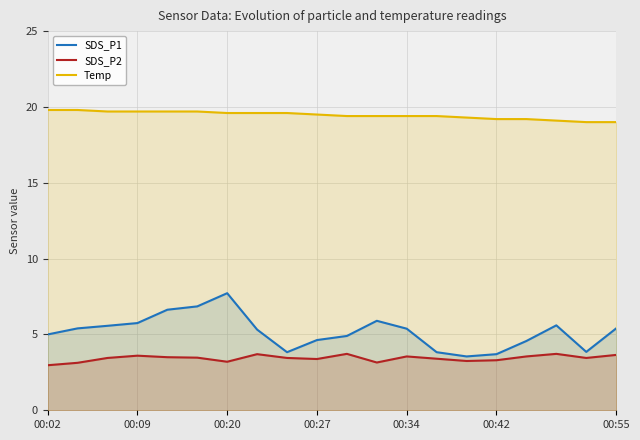

True or false: SDS_P2 and Temp cross at least once.

False